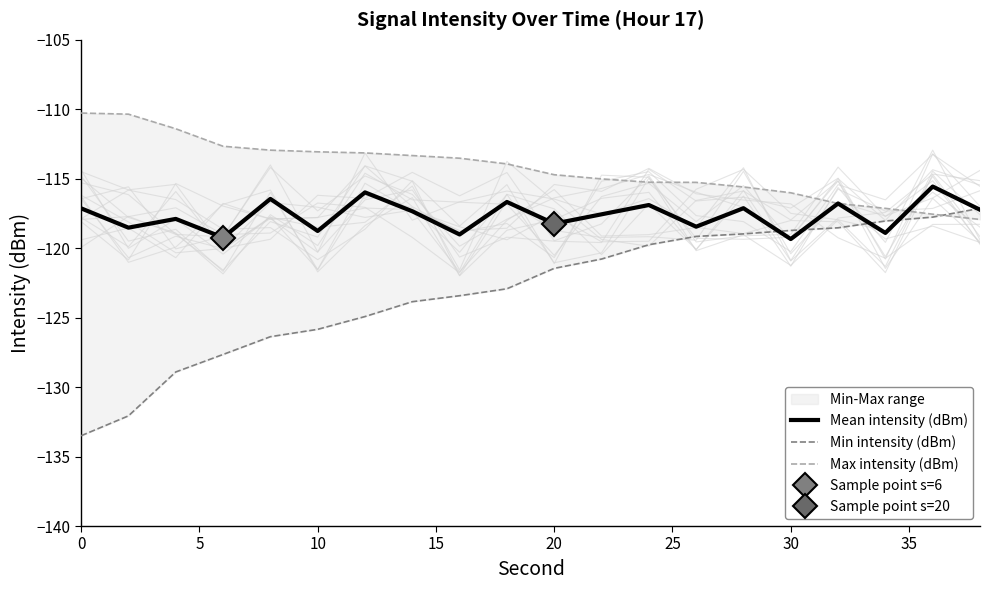

How many intersections are there between Max intensity (dBm) and Min intensity (dBm)?

1